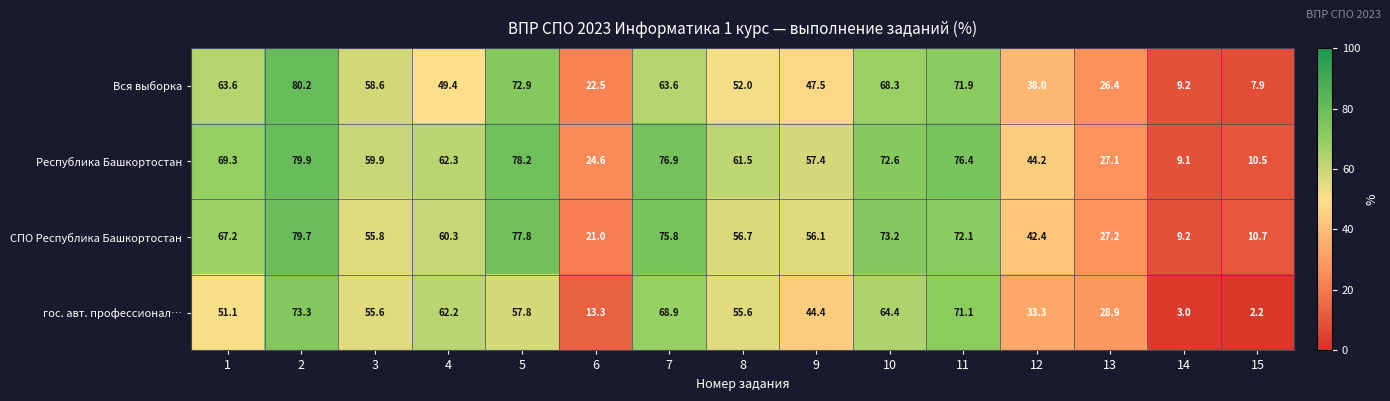

What is the total value across all series at 8?

225.8